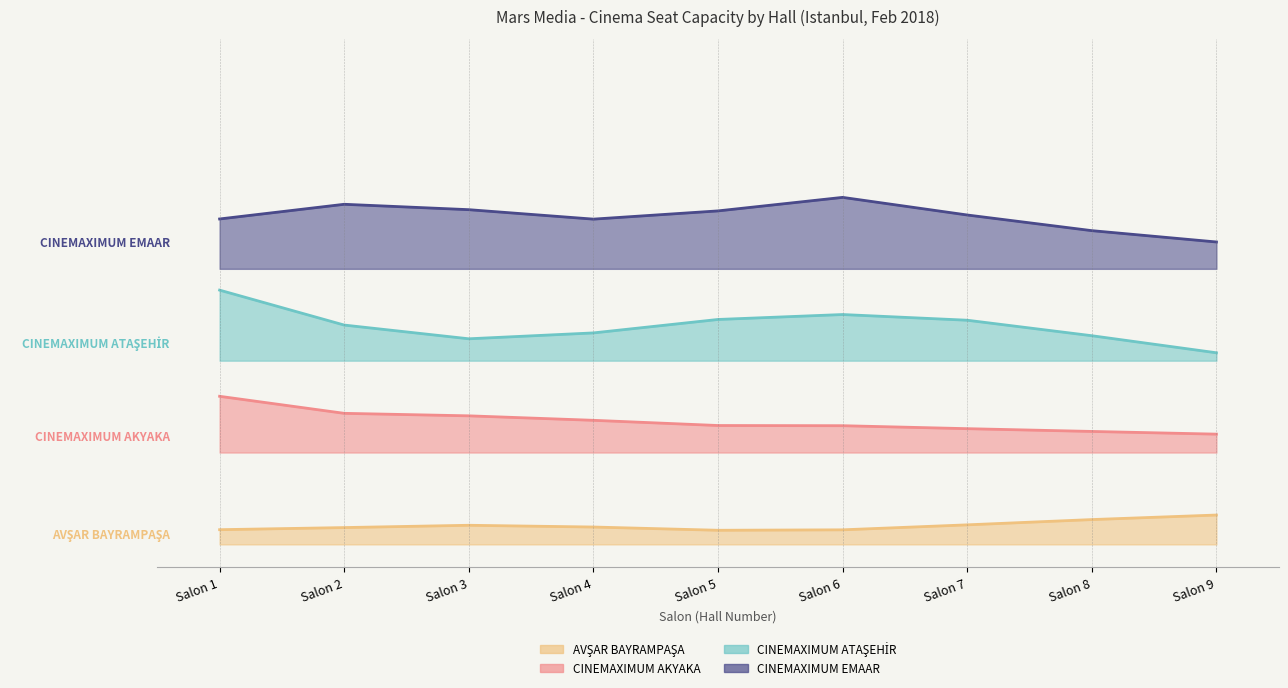

What is the sum of the CINEMAXIMUM AKYAKA values at Salon 8 and Salon 7?

144